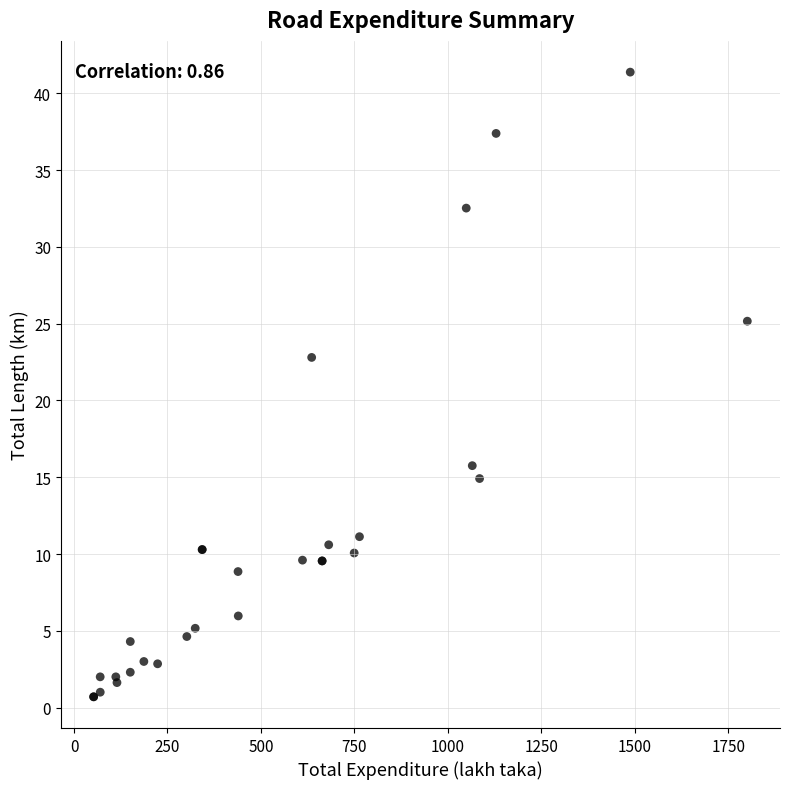

What Y value in the scatter plot is closest to 21?

22.8